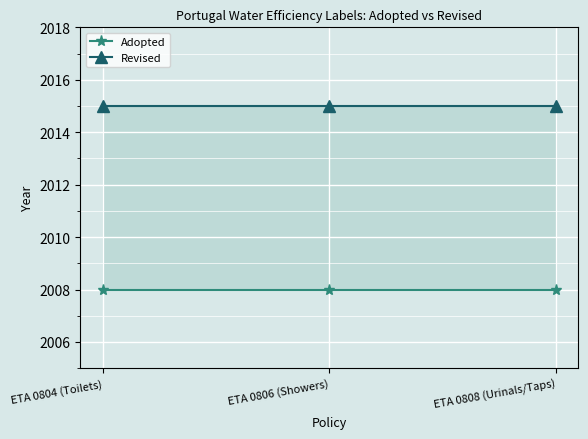

What is the label of the 1st point from the left?

ETA 0804 (Toilets)